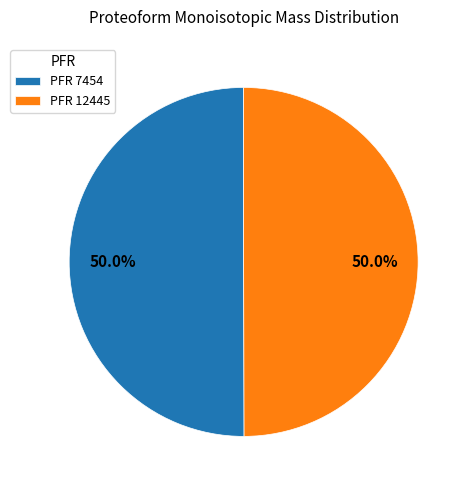

Do PFR 12445 and PFR 7454 together represent more than half of the pie?

Yes